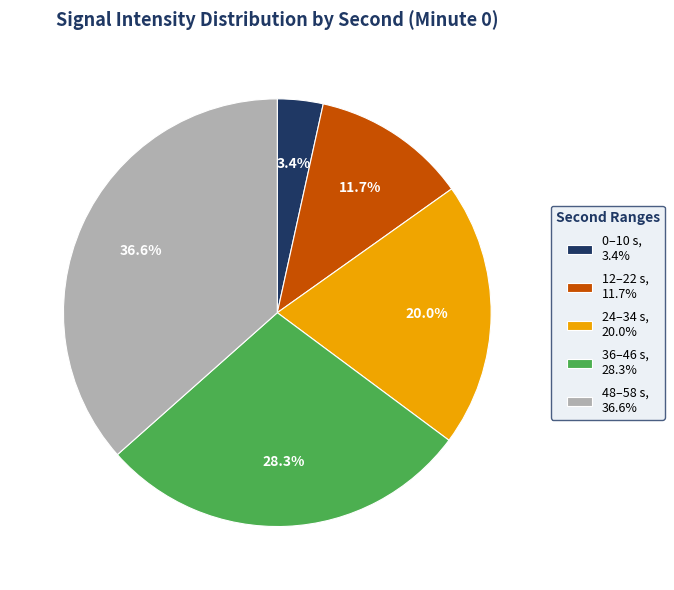

What is the ratio of the value at 24–34 s, 20.0% to the value at 48–58 s, 36.6%?

0.5